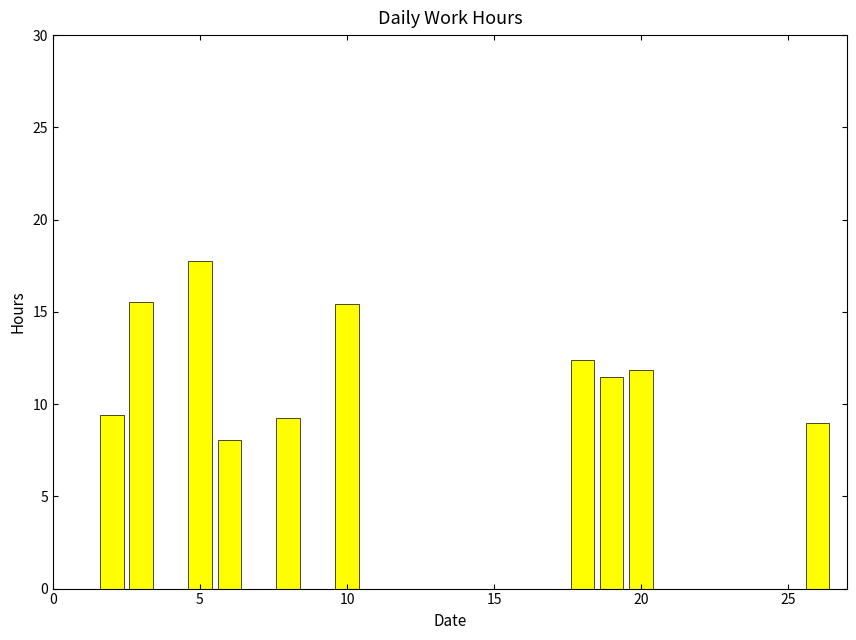

What is the sum of all values?

120.1